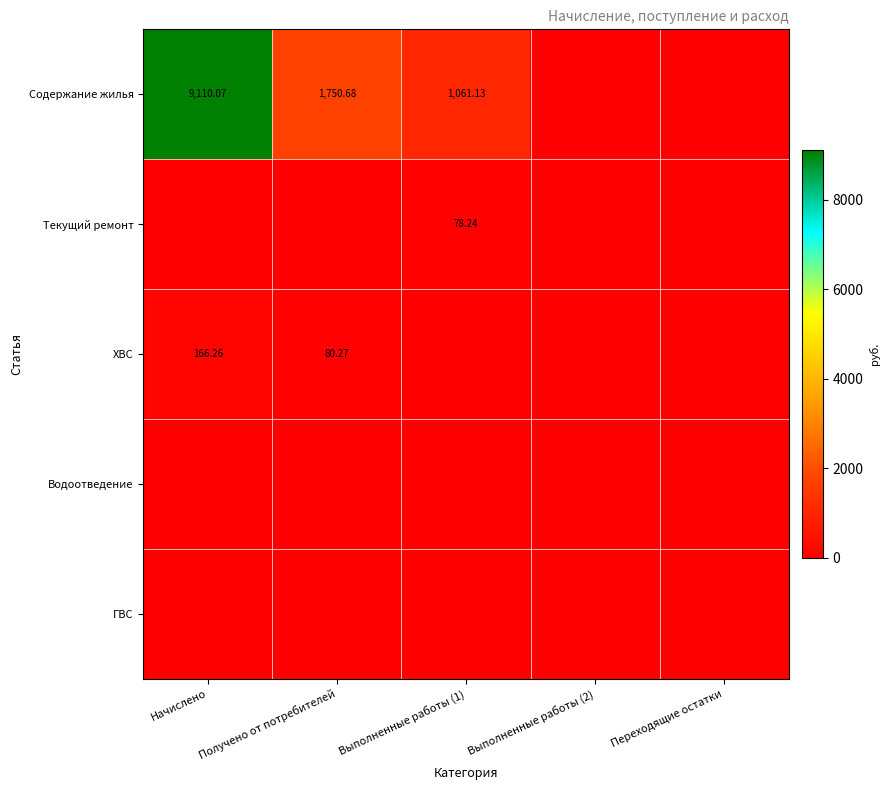

The ХВС series shows 59.9 at Выполненные работы (2). True or false?

False